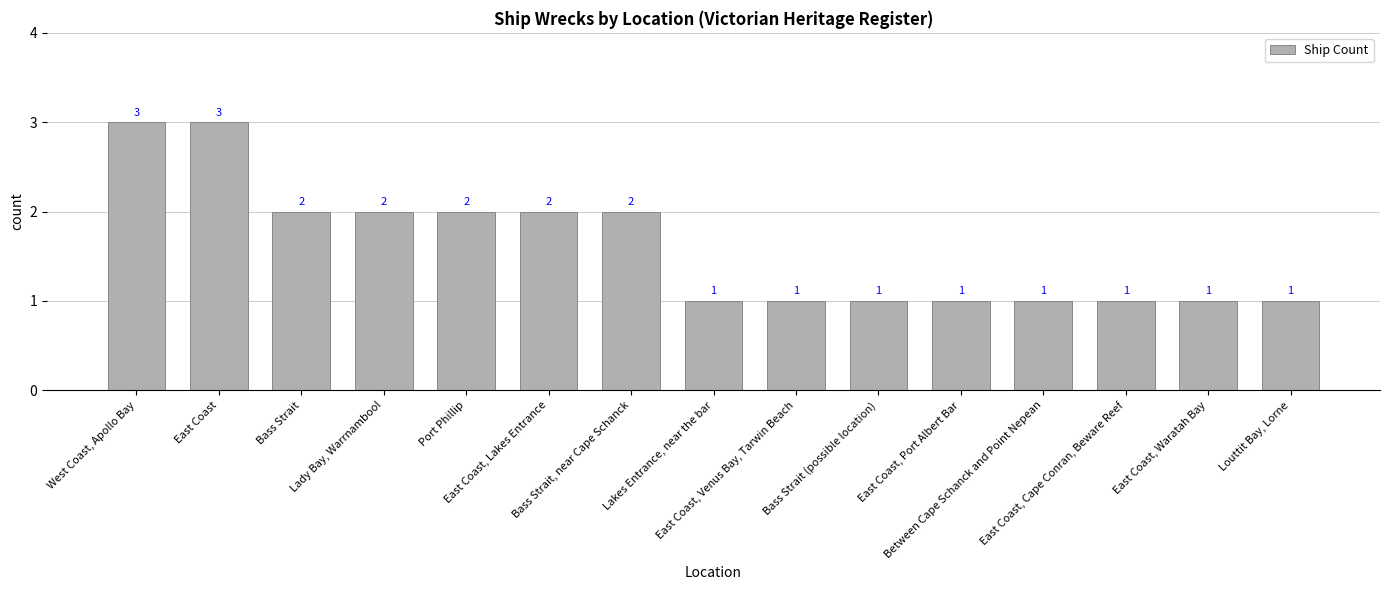

True or false: the data shows 0 at Between Cape Schanck and Point Nepean.

False